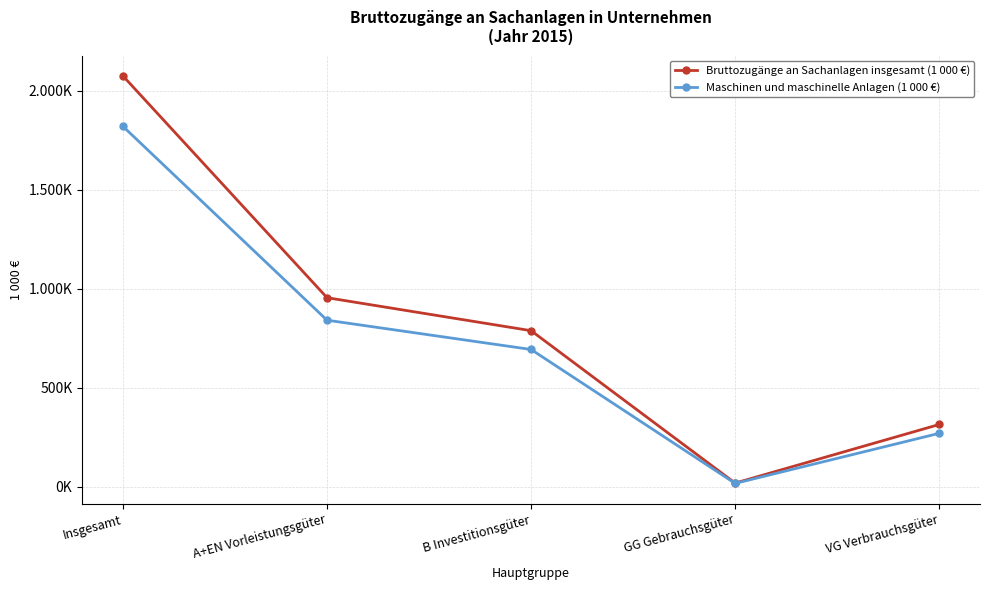

At which category is the sum across all series the highest?

Insgesamt